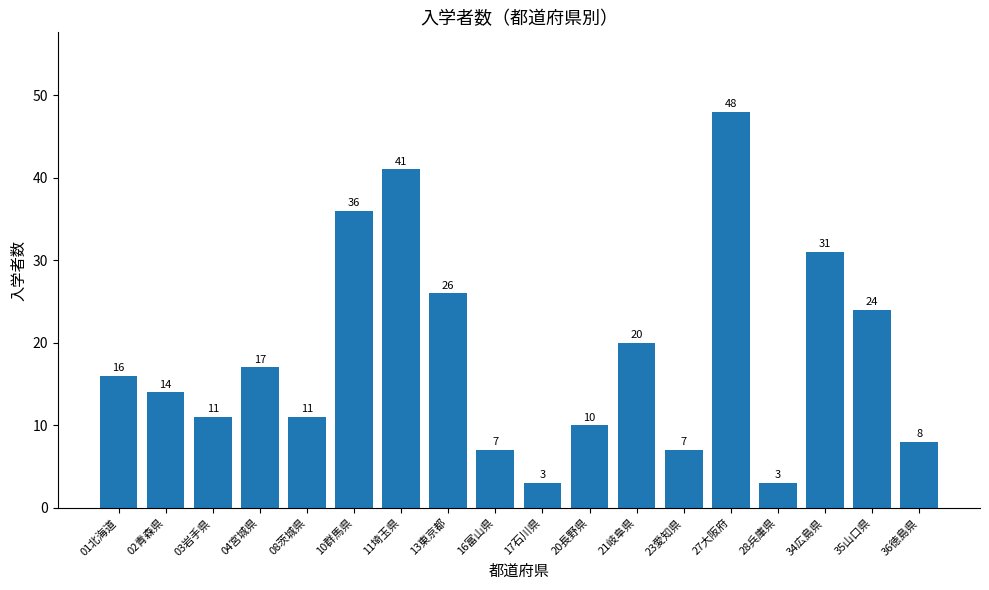

What is the difference between the maximum and minimum values?

45